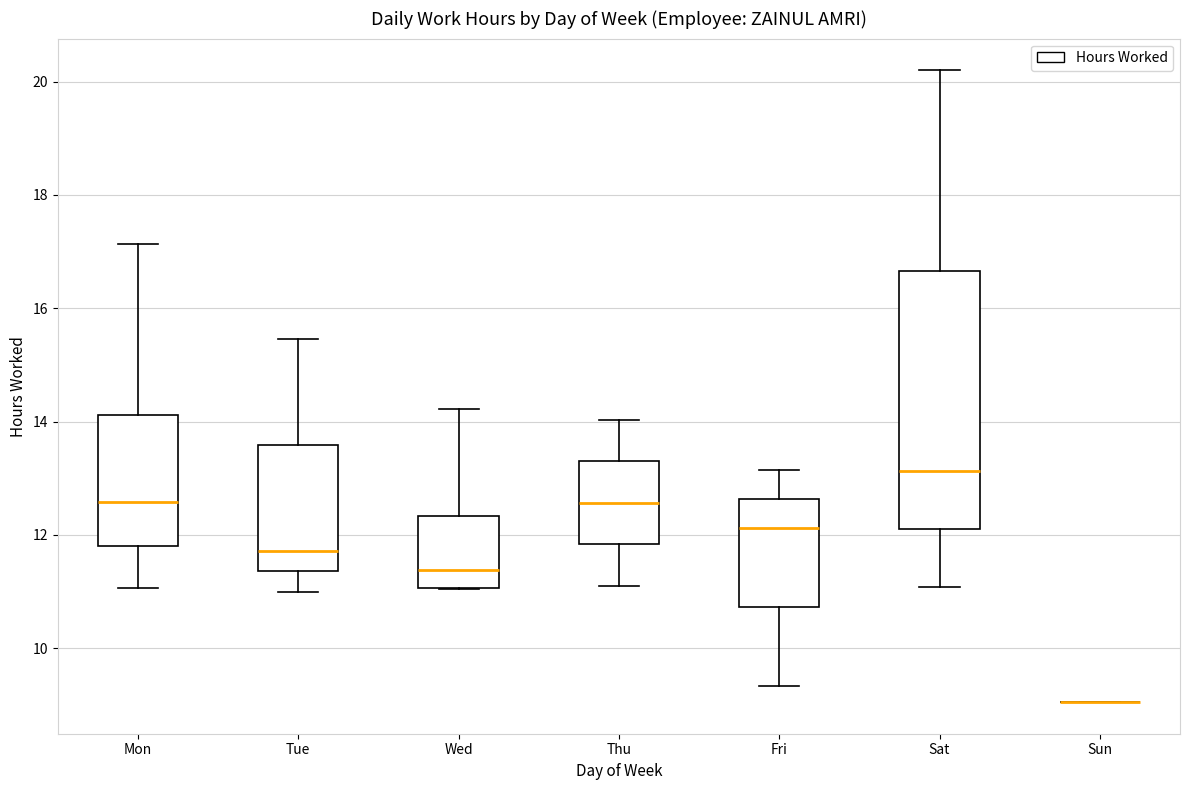

Reading left to right, transcribe this box plot: for each box, give where its median line is, the range the box spans, and where its two whiskers end, as read against the y-axis. The values are not printed on the chart, so give them approximately, as read against the axis.

Mon: median 12.6, box 11.8 to 14.2, whiskers 11.0 to 17.2
Tue: median 11.8, box 11.4 to 13.6, whiskers 11.0 to 15.4
Wed: median 11.4, box 11.0 to 12.4, whiskers 11.0 to 14.2
Thu: median 12.6, box 11.8 to 13.2, whiskers 11.2 to 14.0
Fri: median 12.2, box 10.8 to 12.6, whiskers 9.4 to 13.2
Sat: median 13.2, box 12.2 to 16.6, whiskers 11.0 to 20.2
Sun: box collapsed to a line at 9.0, whiskers 9.0 to 9.0